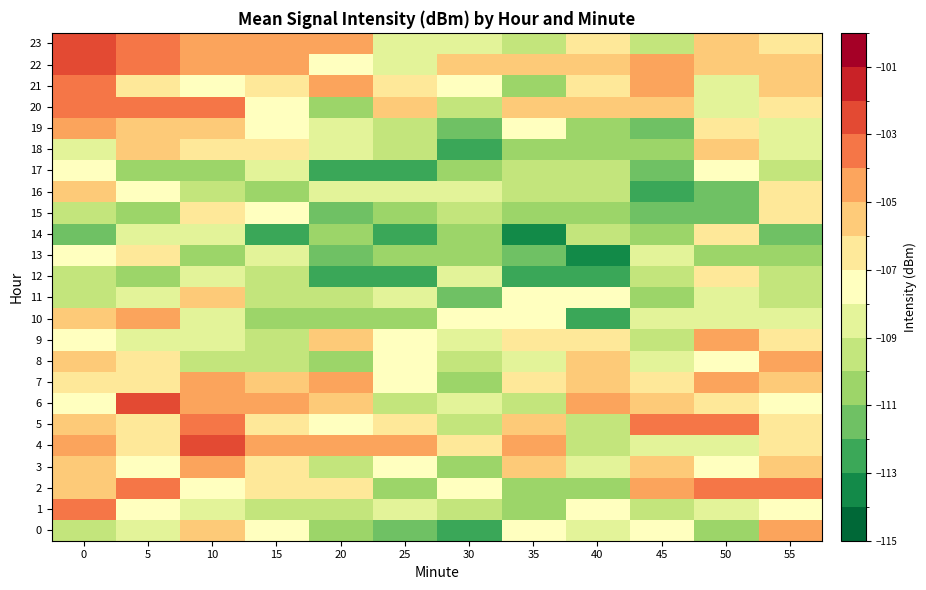

Which has a higher value, 15 or 40?

15